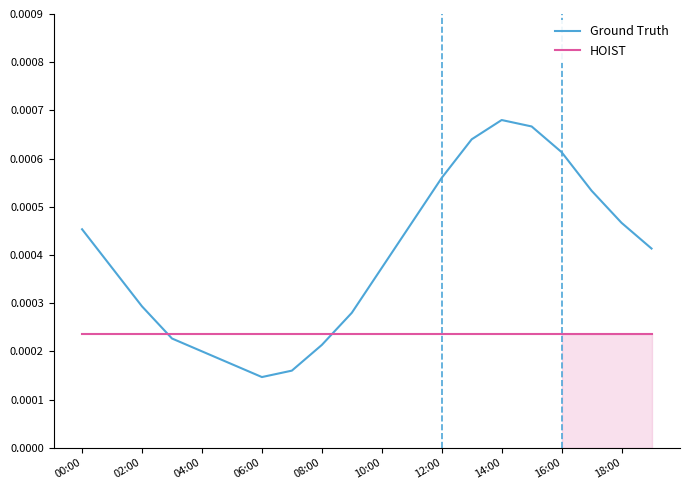

Rank the categories by HOIST value from lowest to highest.

00:00, 02:00, 04:00, 06:00, 08:00, 10:00, 12:00, 14:00, 16:00, 18:00, 10, 11, 12, 13, 14, 15, 16, 17, 18, 19